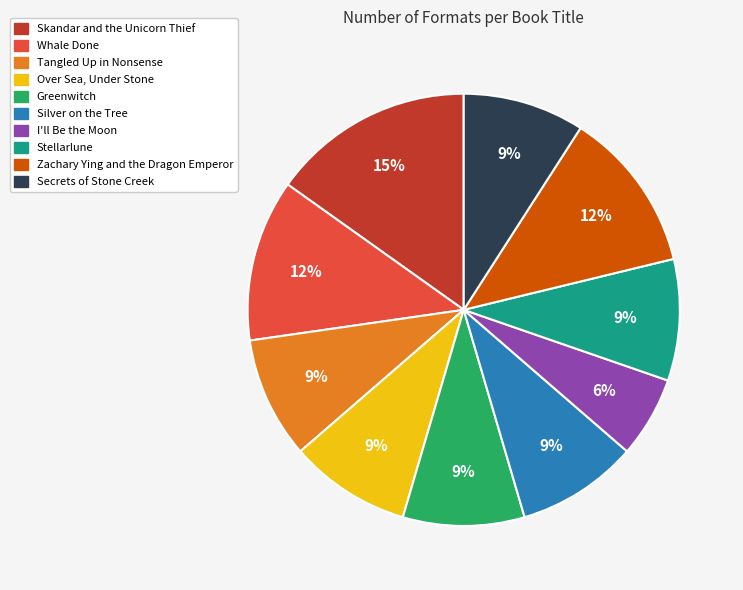

Which has a higher value, Greenwitch or Whale Done?

Whale Done